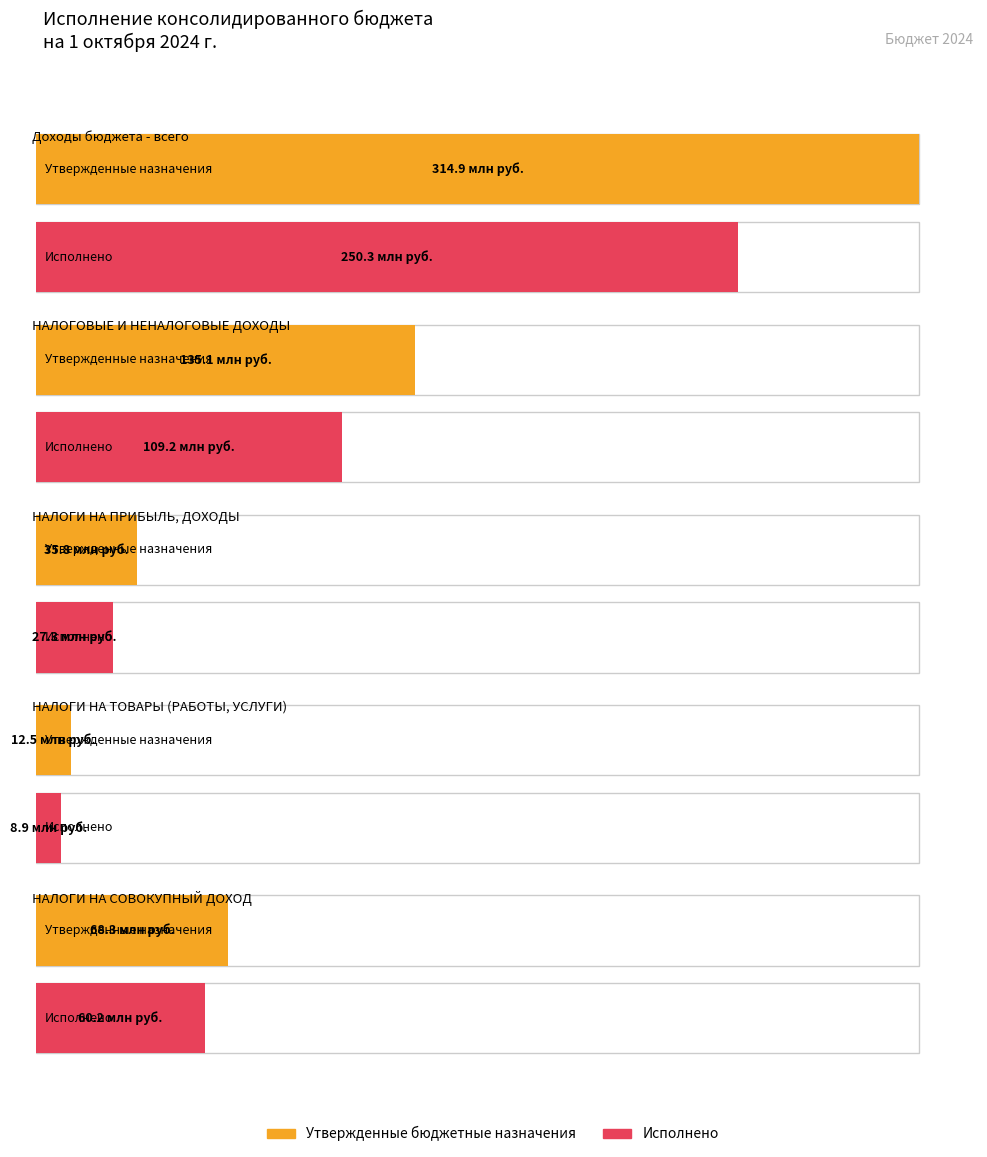

What is the spread (max minus min) of values at НАЛОГИ НА ПРИБЫЛЬ, ДОХОДЫ?

8543420.2